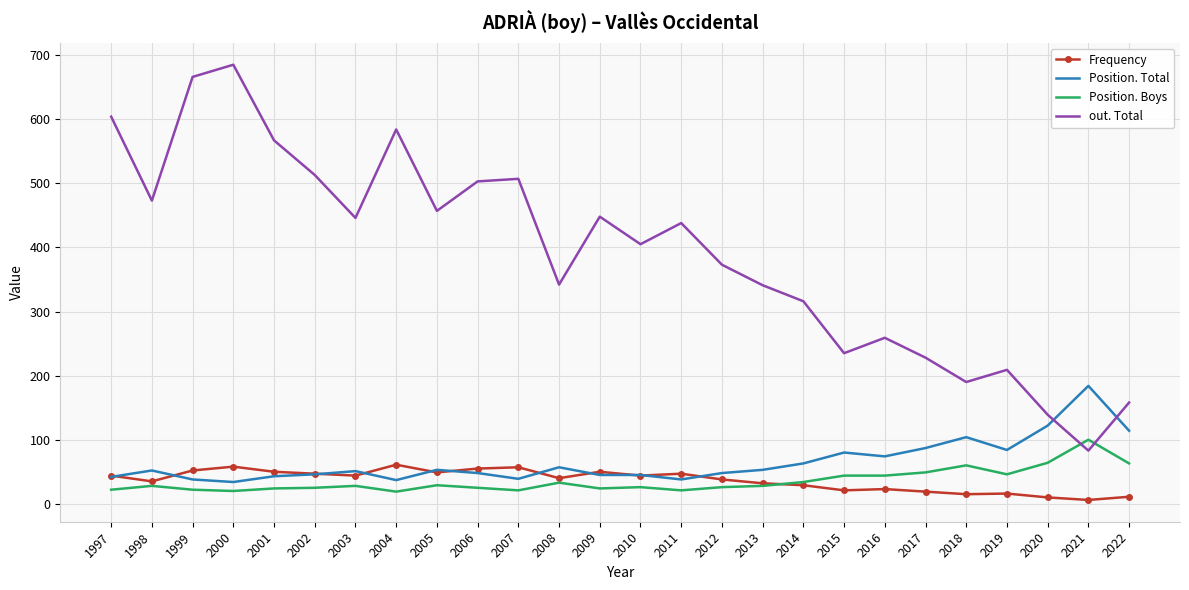

What is the total value across all series at 2005?

588